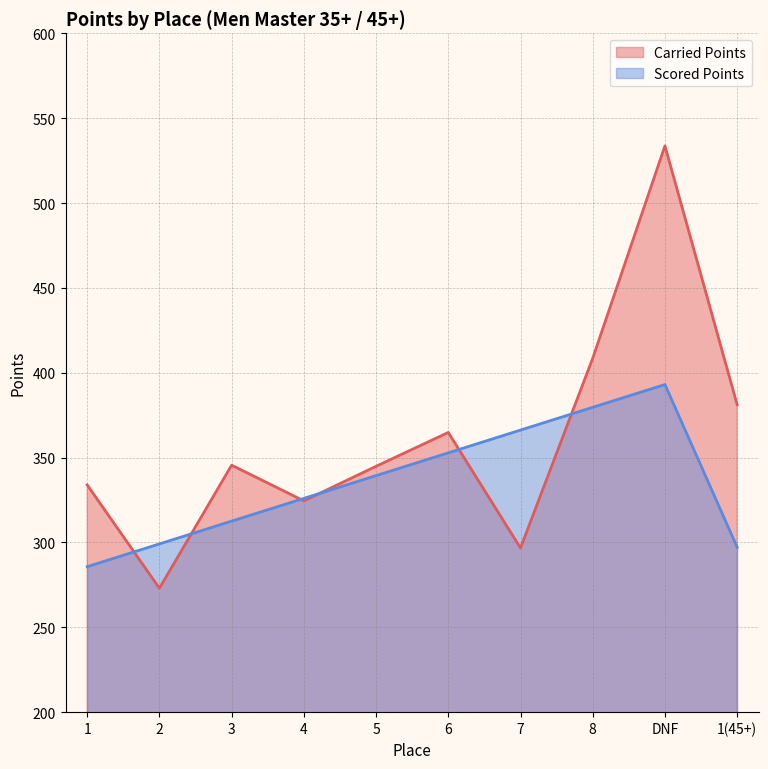

Reading left to right, transcribe all the data shown in this chart.

Carried Points: 1=333.9	2=273.0	3=345.5	4=324.5	5=344.9	6=364.8	7=296.7	8=408.5	DNF=533.7	1(45+)=381.2
Scored Points: 1=285.7	2=299.1	3=312.6	4=326.0	5=339.4	6=352.8	7=366.2	8=379.6	DNF=393.0	1(45+)=297.2